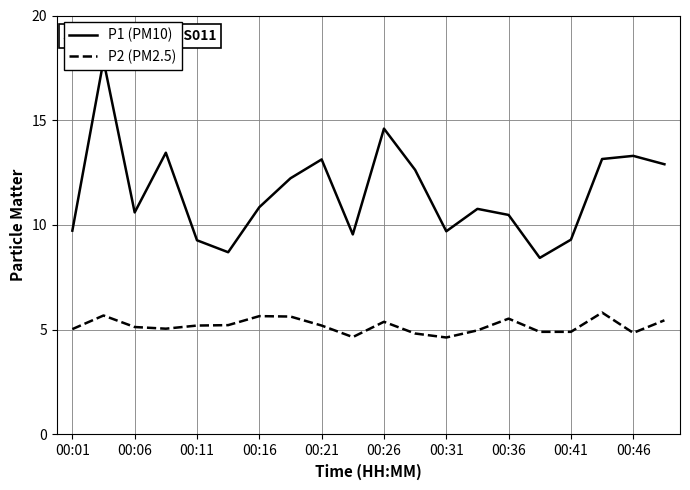

What is the difference between the second highest and minimum values in the P2 (PM2.5) series?

1.0